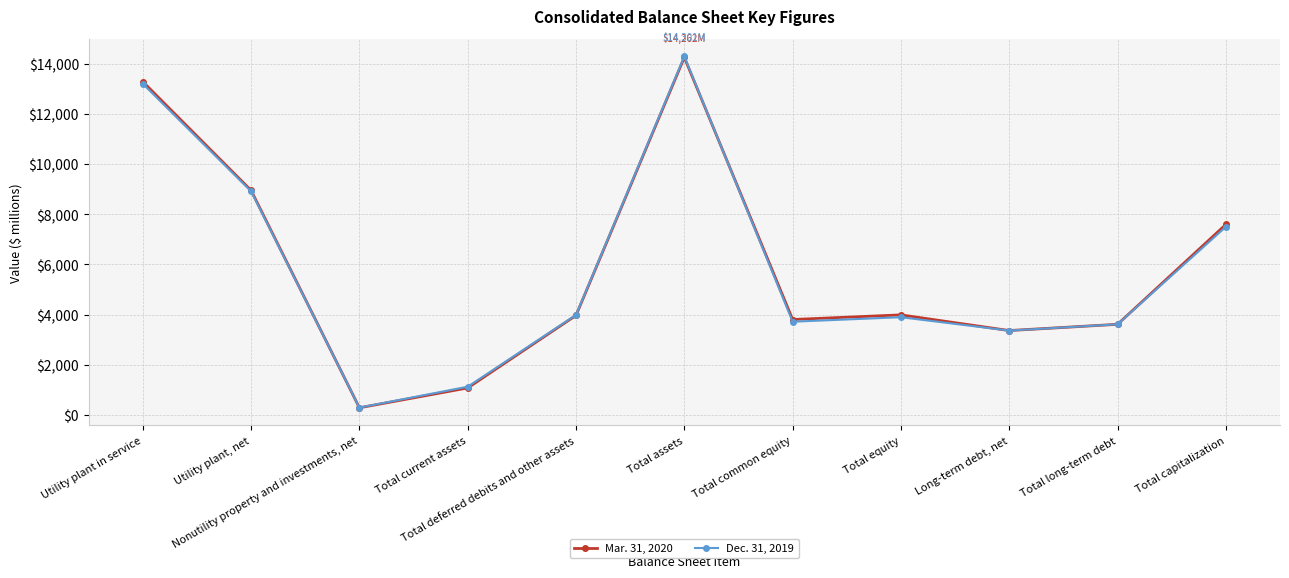

Rank the series by their average value, from lowest to highest.

Dec. 31, 2019, Mar. 31, 2020